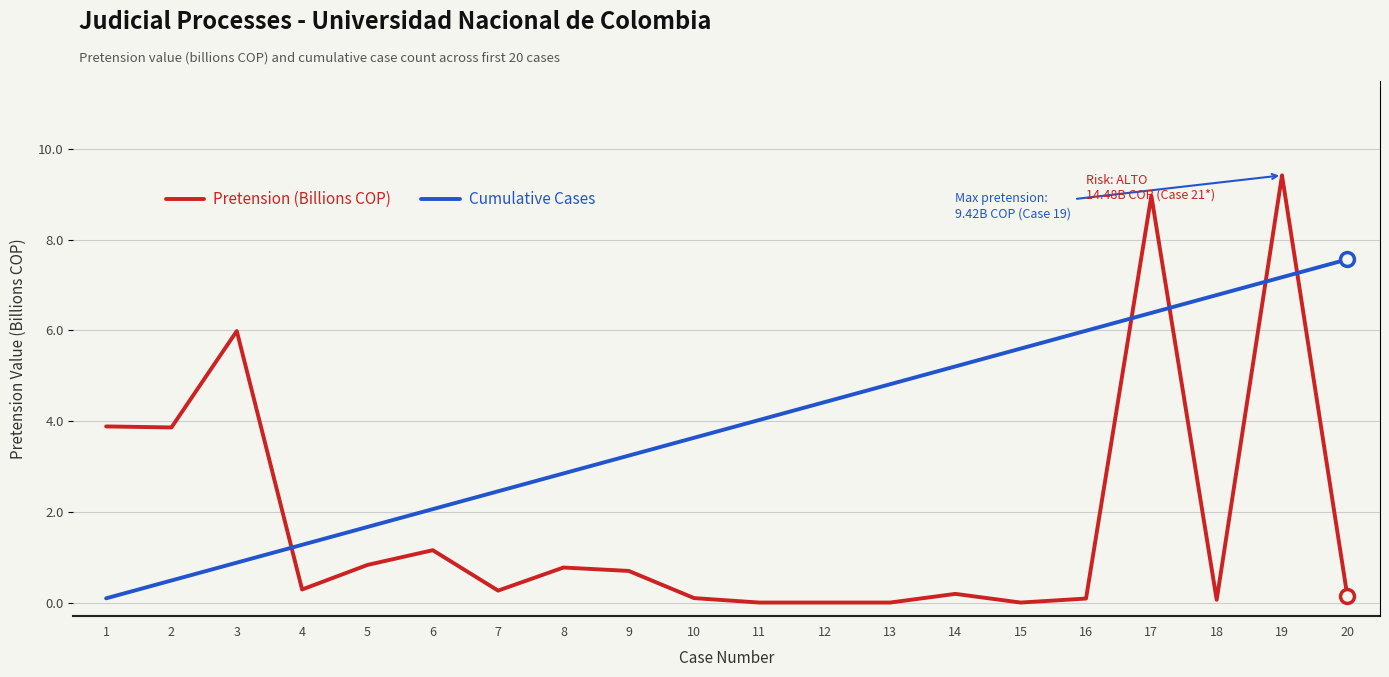

Which category has the highest value in the Pretension (Billions COP) series?

19